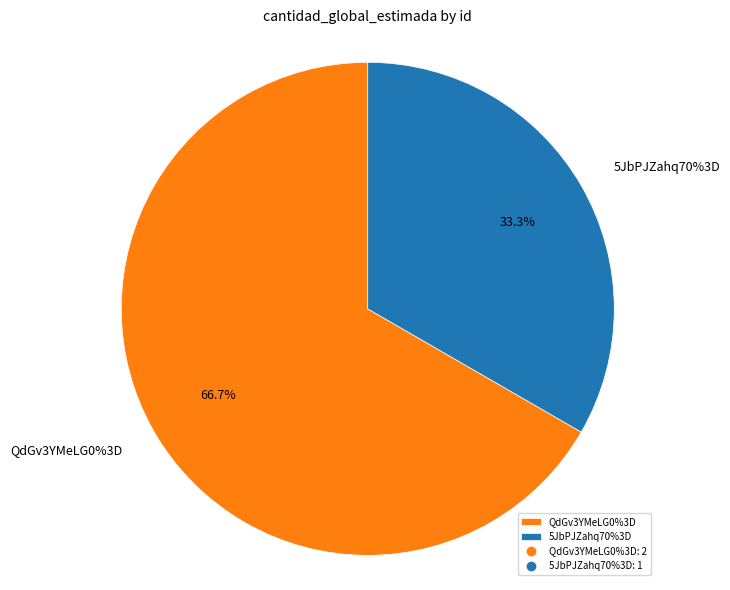

What is the change in value from QdGv3YMeLG0%3D to 5JbPJZahq70%3D?

-1